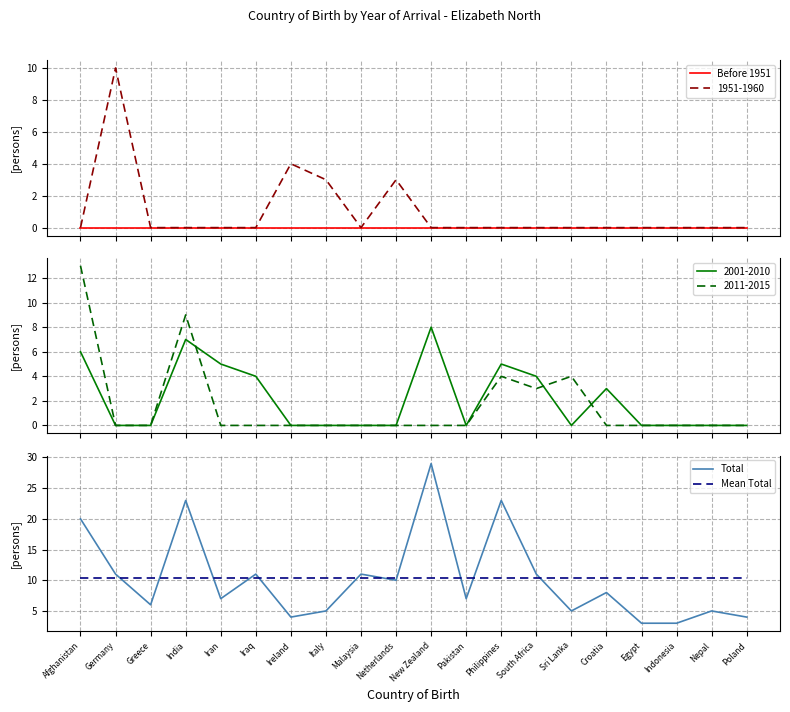

What is the average value of the Mean Total series?

10.3